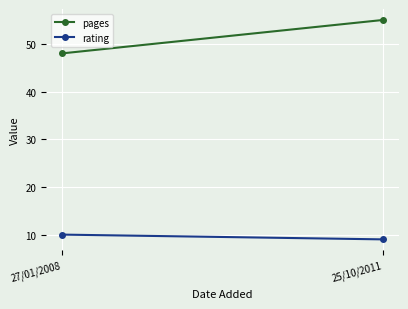

Between 27/01/2008 and 25/10/2011, which is larger?

25/10/2011